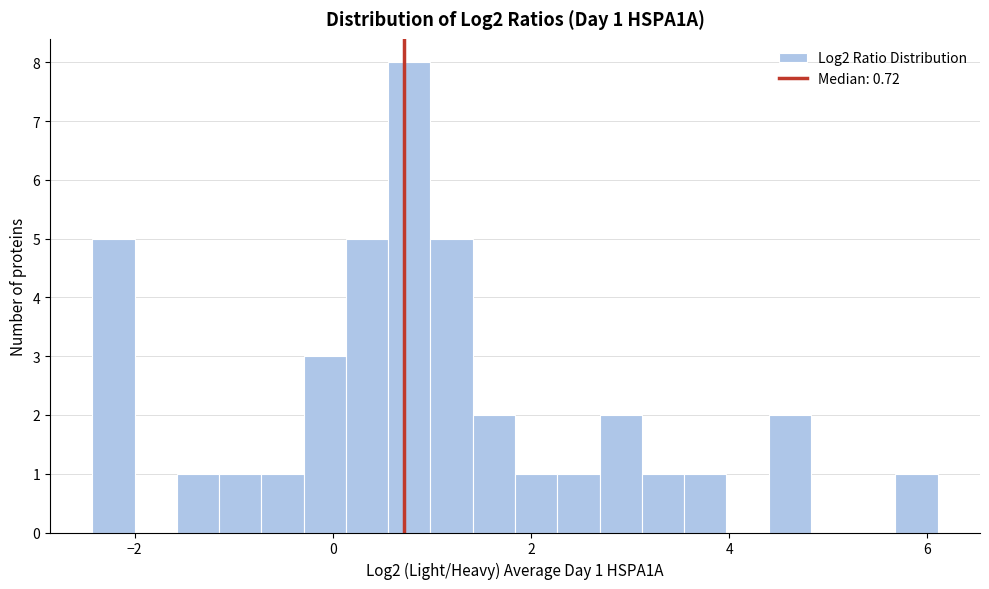

Read against the x-axis, roughly where is the centre of the tallest bar?

0.8